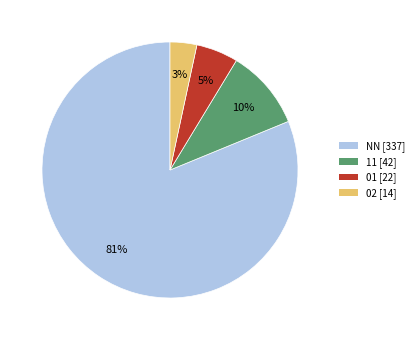

What is the majority slice?

NN